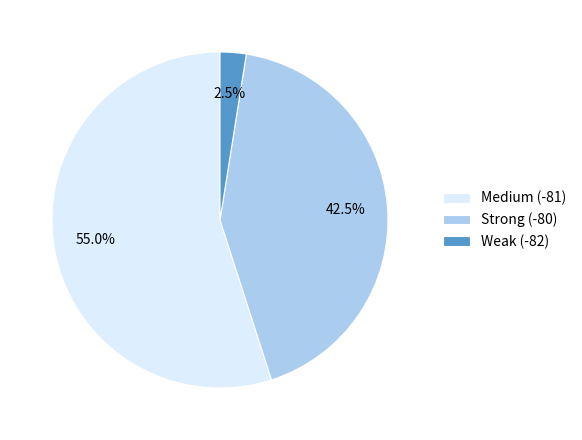

Between Weak (-82) and Strong (-80), which is larger?

Strong (-80)